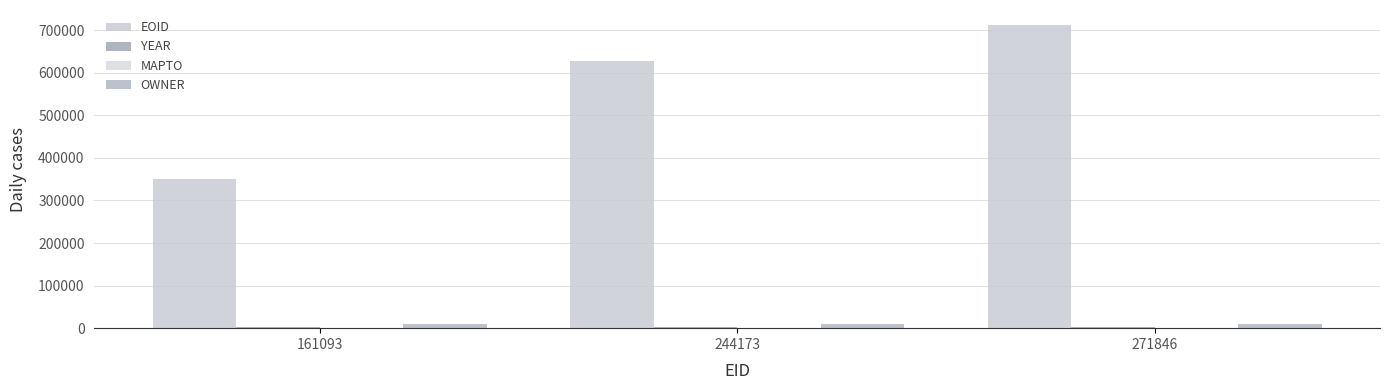

Rank the categories by EOID value from lowest to highest.

161093, 244173, 271846